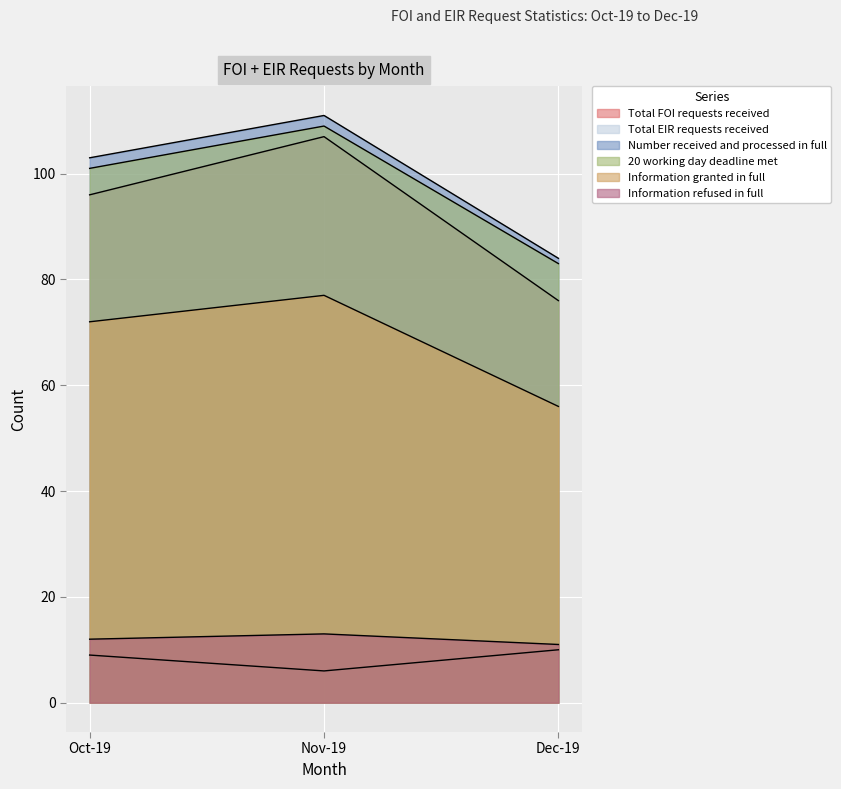

What is the label of the 3rd point from the right?

Oct-19